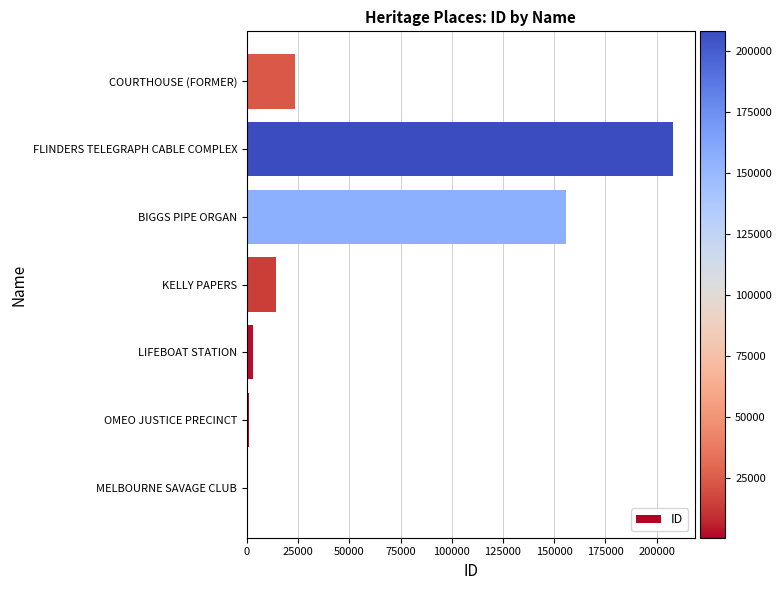

How many values are below 14253?

3